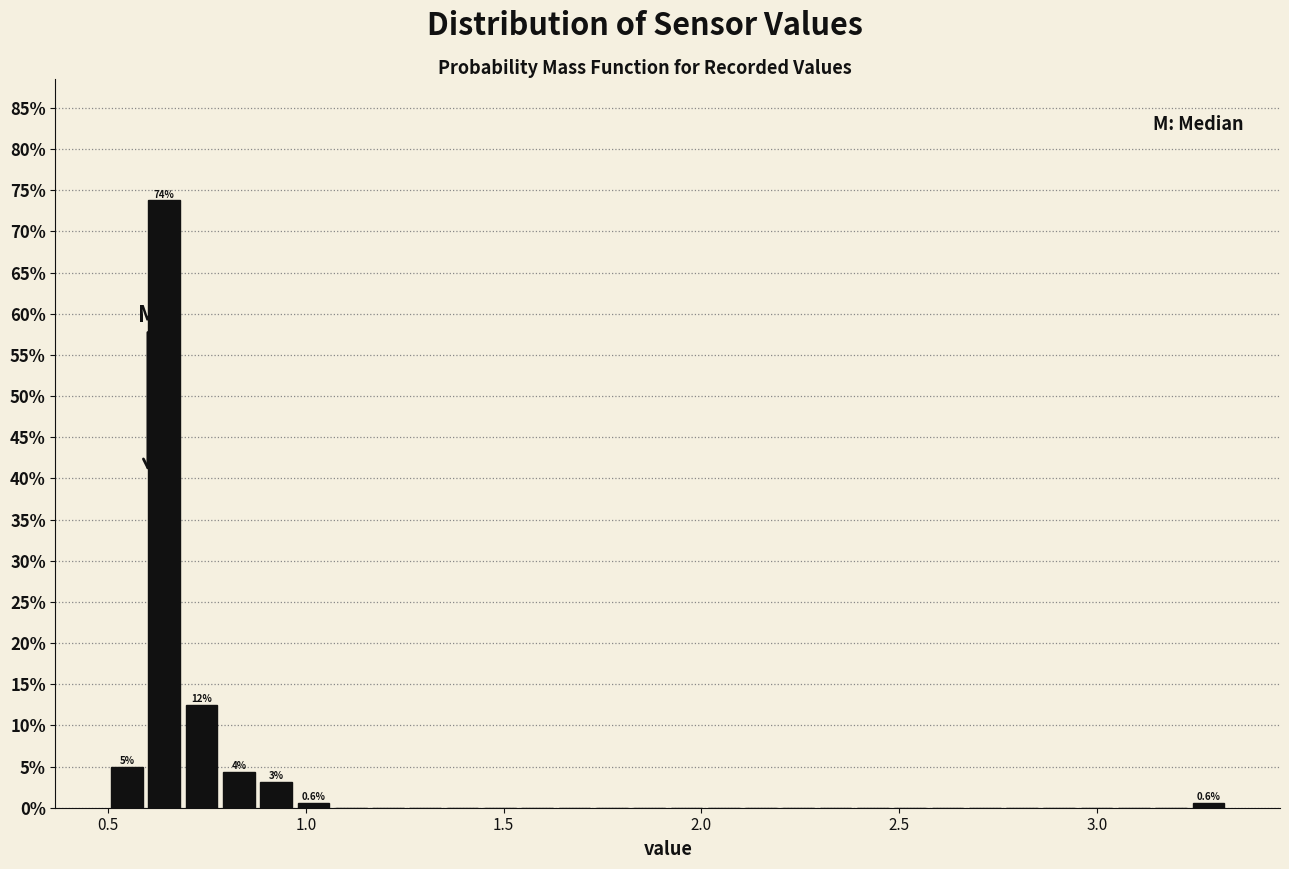

Around what value on the x-axis is the tallest bar? Give the approximate position of its centre, as read against the axis.

0.65